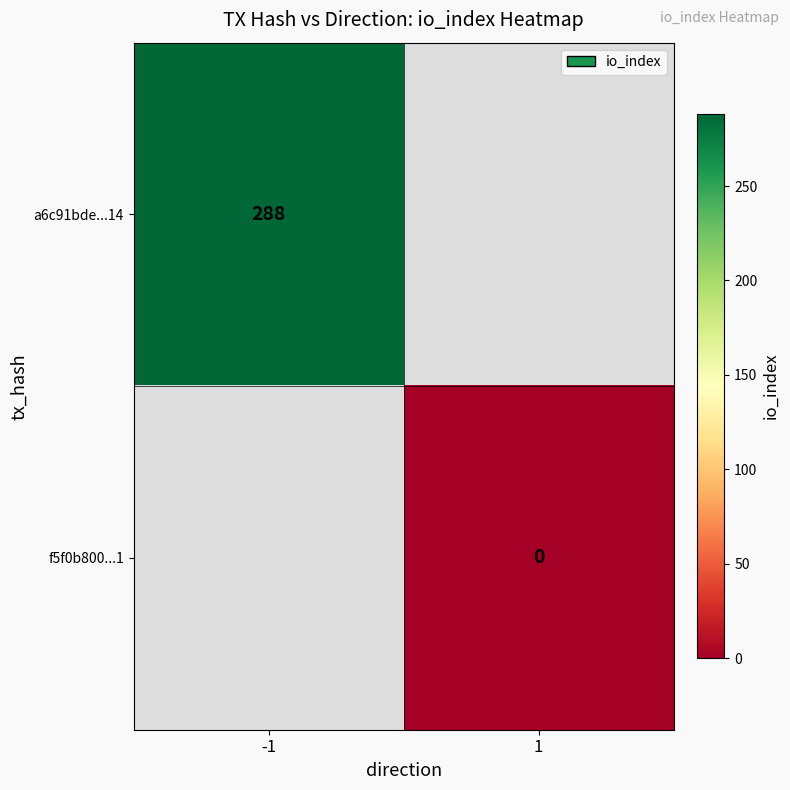

At which category does the chart reach its minimum across all series?

1